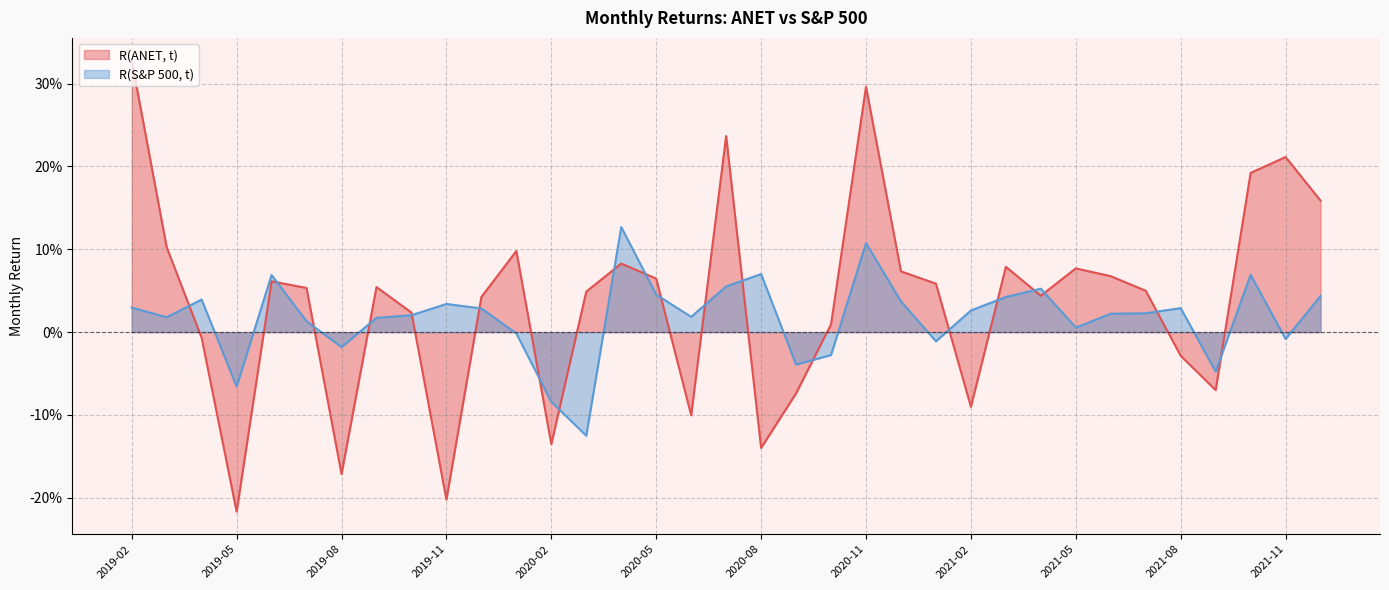

True or false: R(ANET, t) has a value of -0.1 at 2020-06.

True